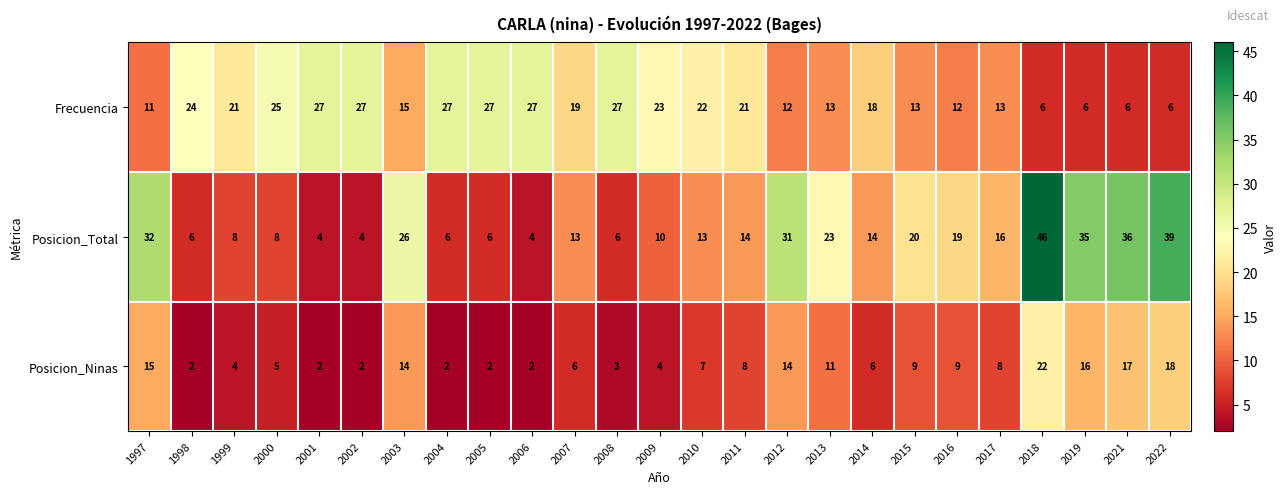

Read the Posicion_Total value at 2005.

6